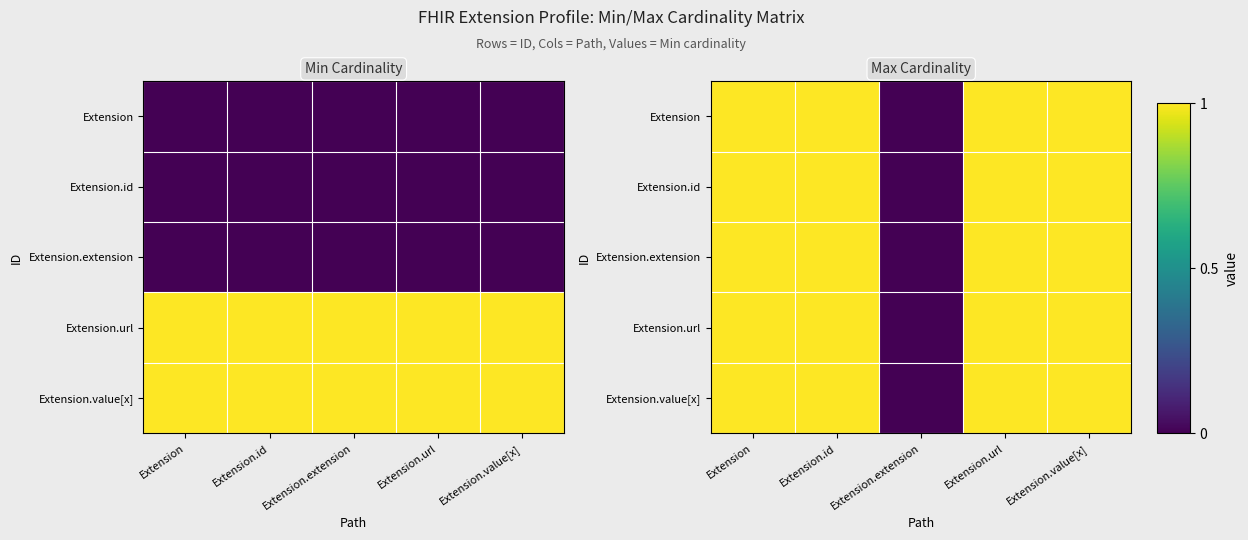

Is it true that Extension.value[x] equals 1 at Extension.value[x]?

True